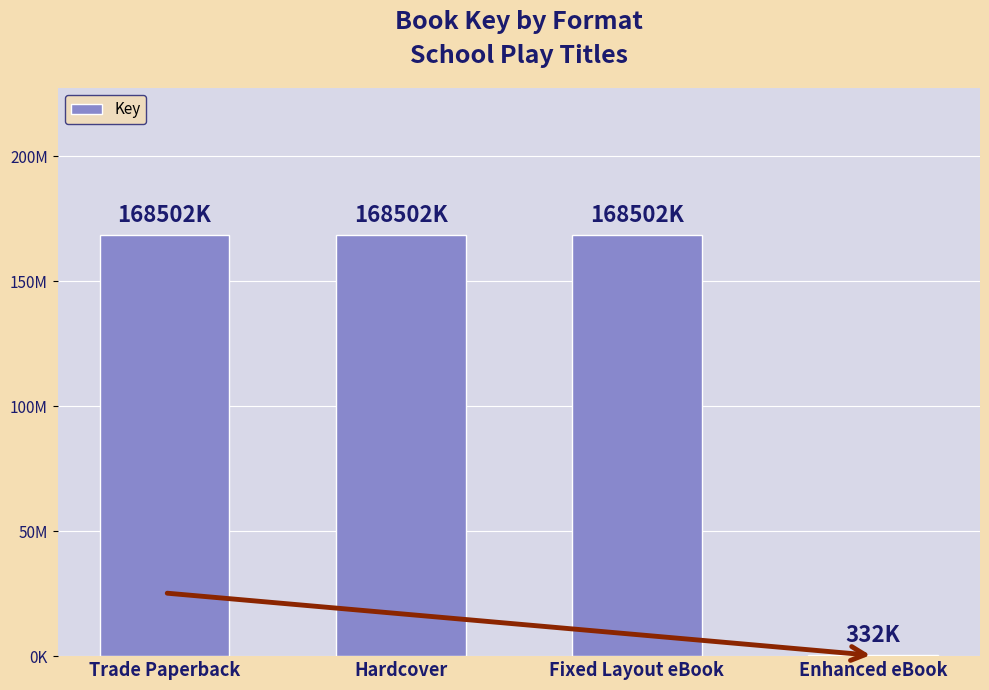

Reading right to left, extract all data points from this chart.

332605	168502004	168502004	168502004